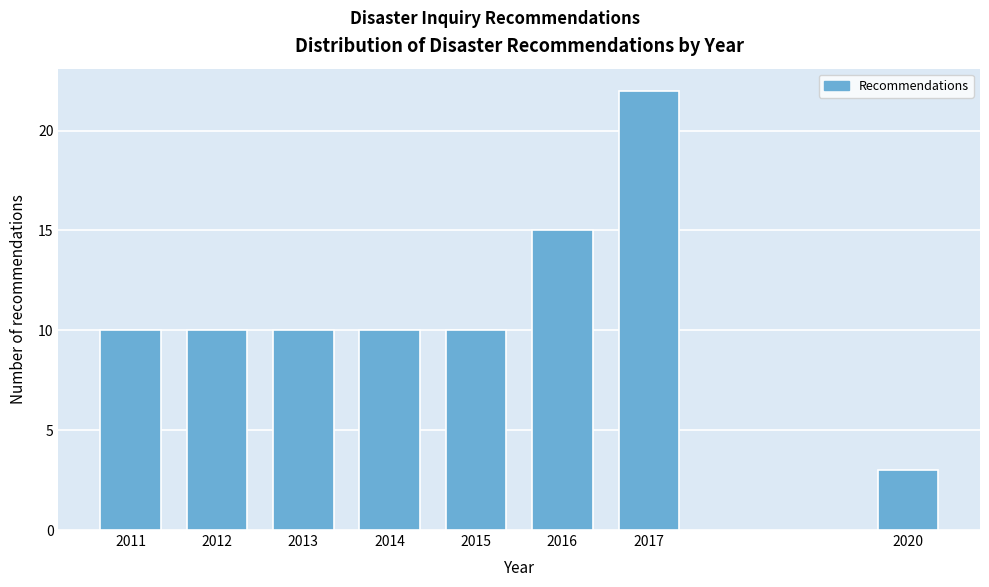

Reading left to right, extract all data points from this chart.

2011=10	2012=10	2013=10	2014=10	2015=10	2016=15	2017=22	2020=3